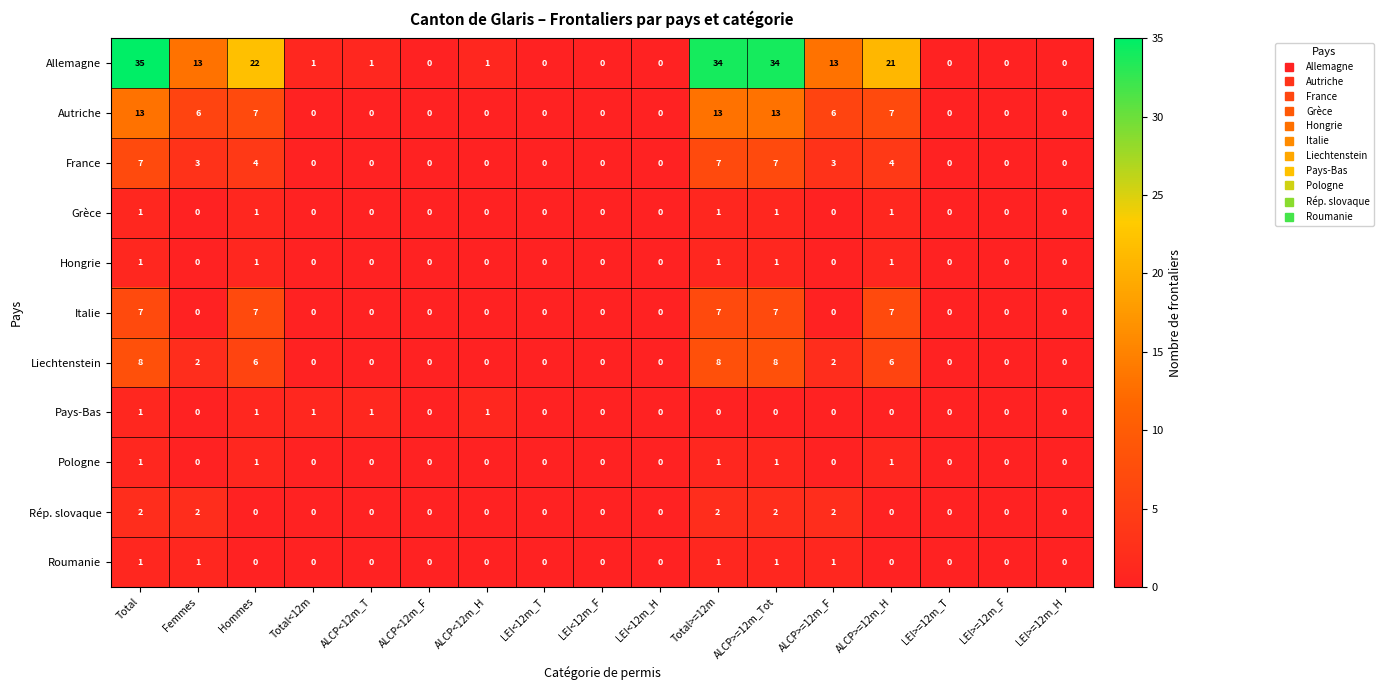

The value of Rép. slovaque at LEI<12m_T is 0. True or false?

True